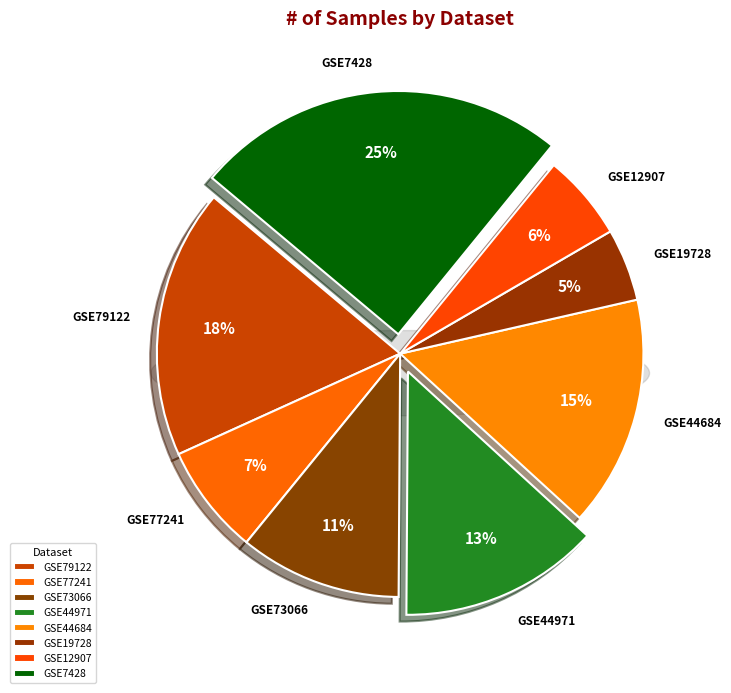

Is there a majority slice in this chart?

No